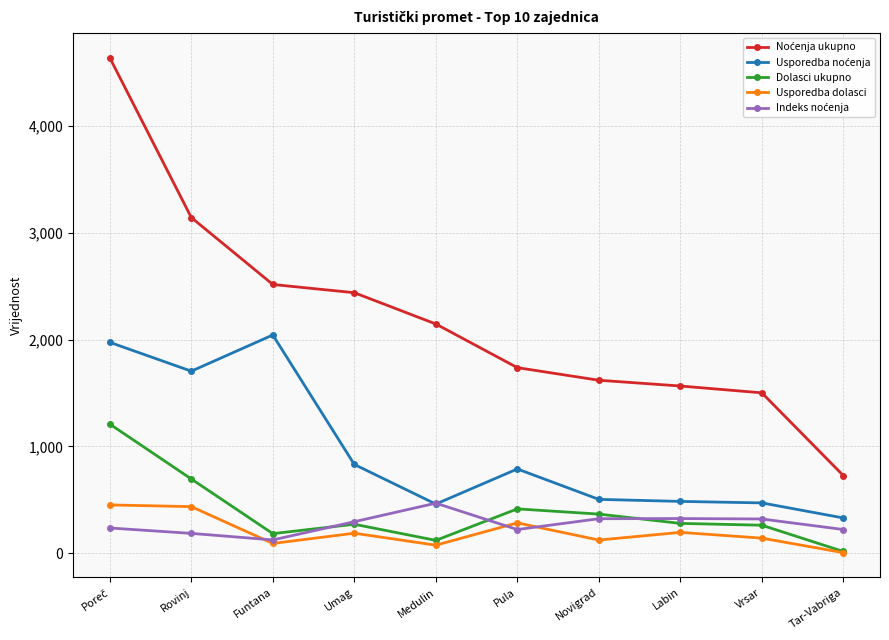

Where is Dolasci ukupno nearest to the value 611?

Rovinj